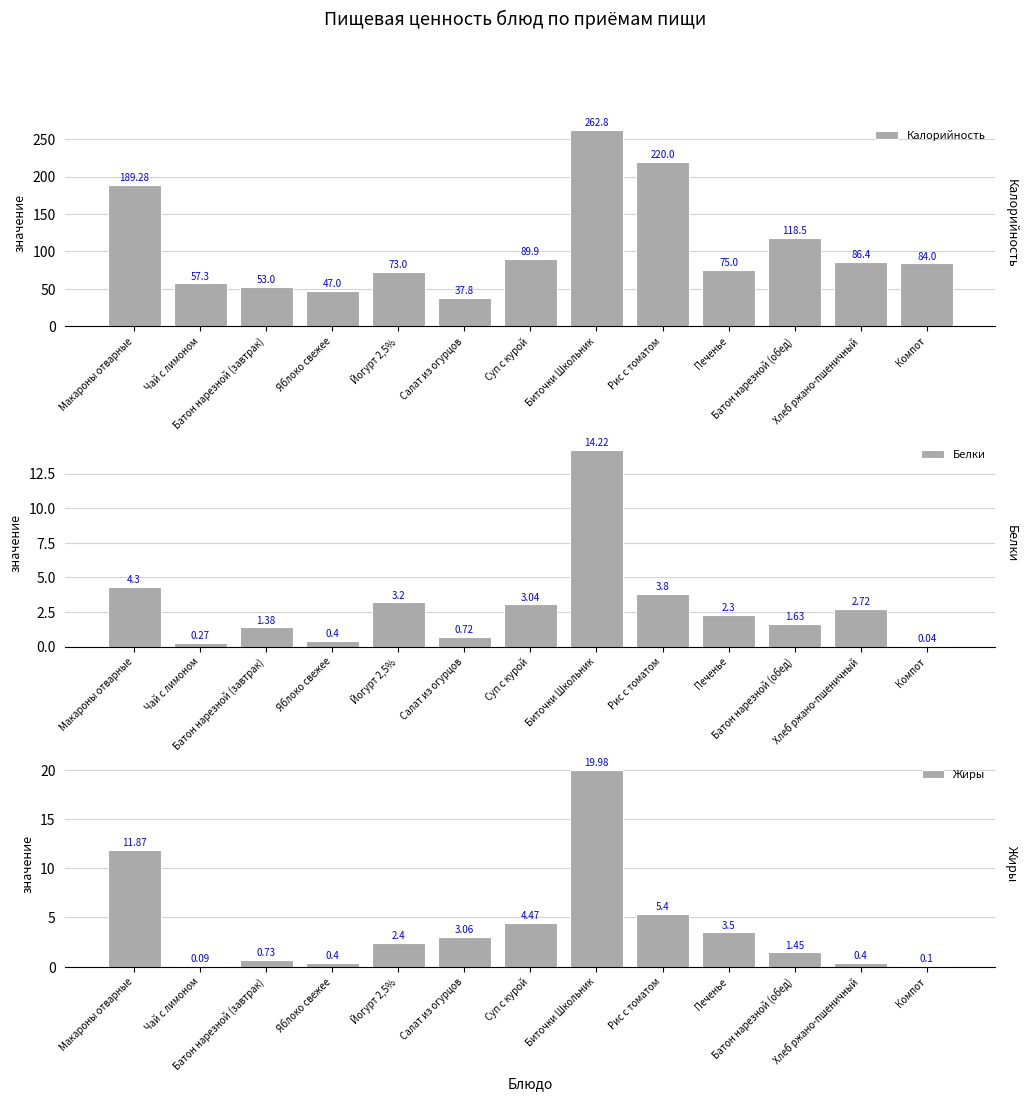

How many groups of bars are there?

13